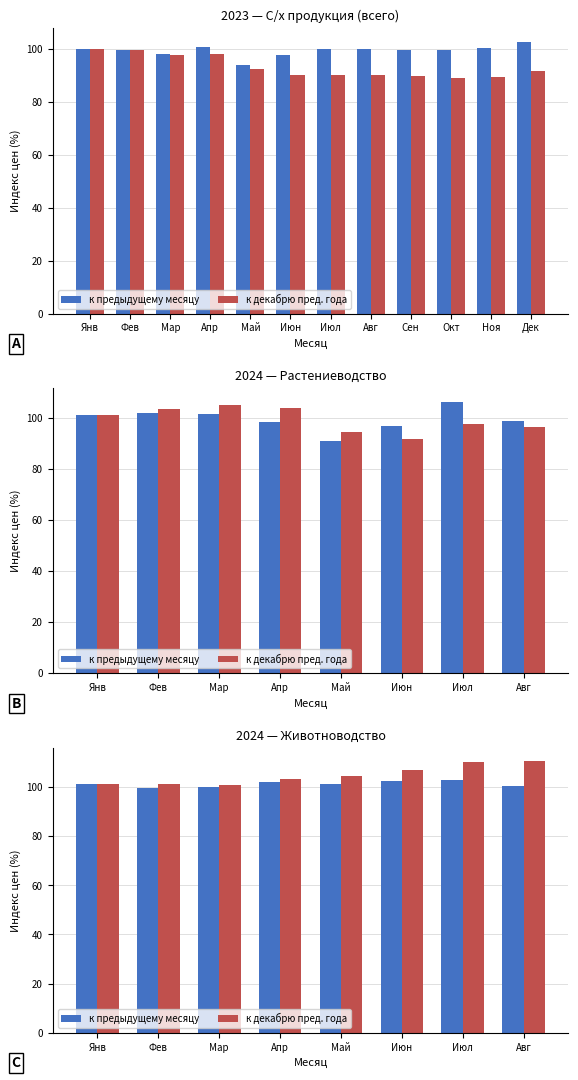

What is the sum of the к декабрю пред. года values at Июн and Янв?

208.5